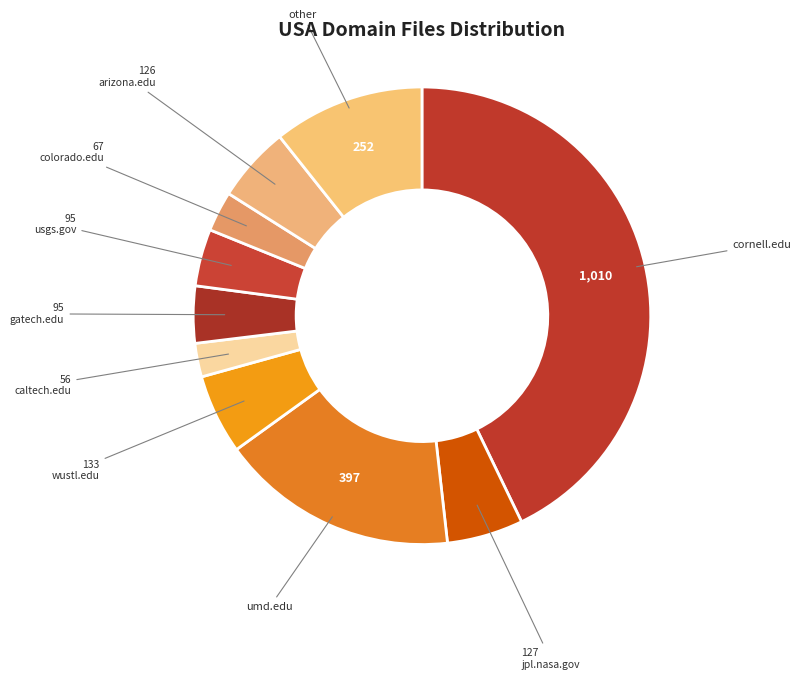

True or false: umd.edu accounts for 29% of the total.

False